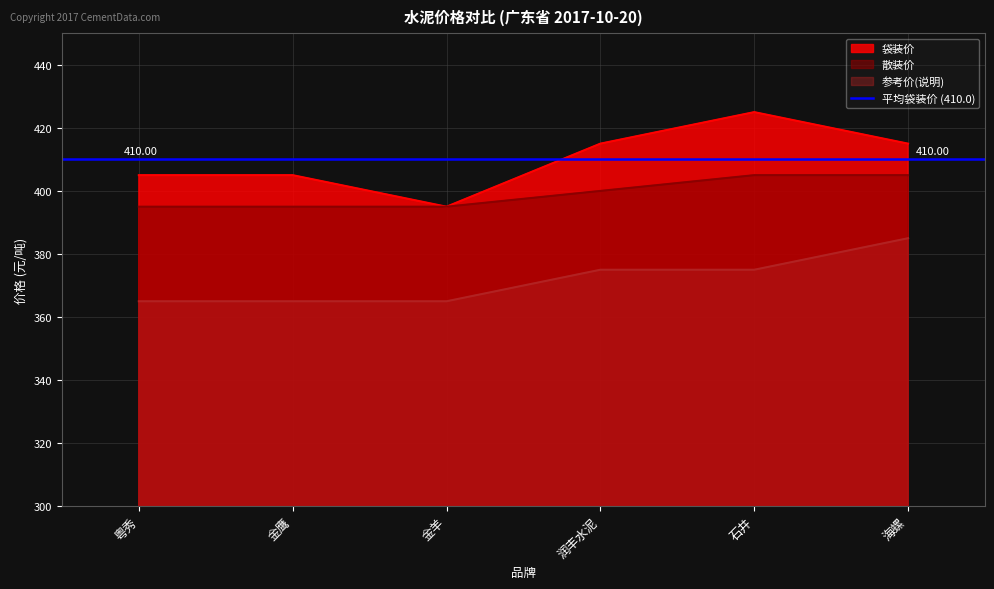

List the labels in order of 袋装价 value, largest first.

石井, 润丰水泥, 海螺, 粤秀, 金鹰, 金羊